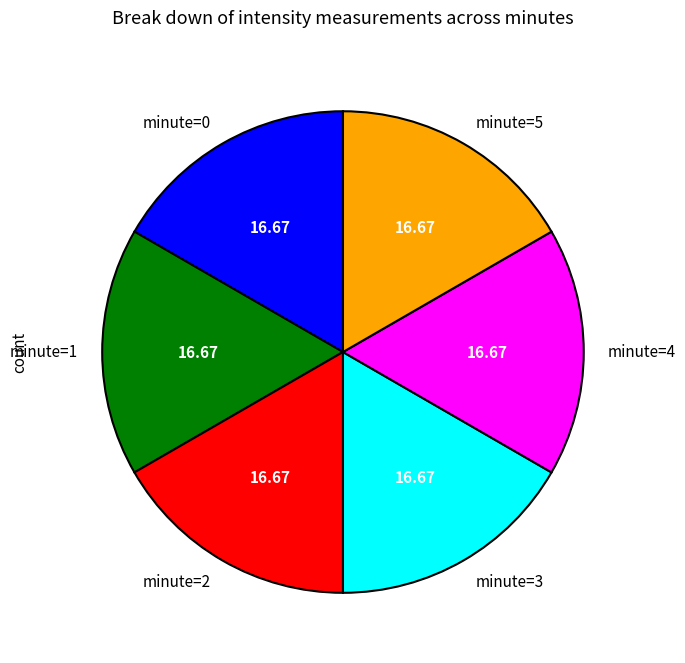

Combined, do minute=4 and minute=3 account for over 50%?

No